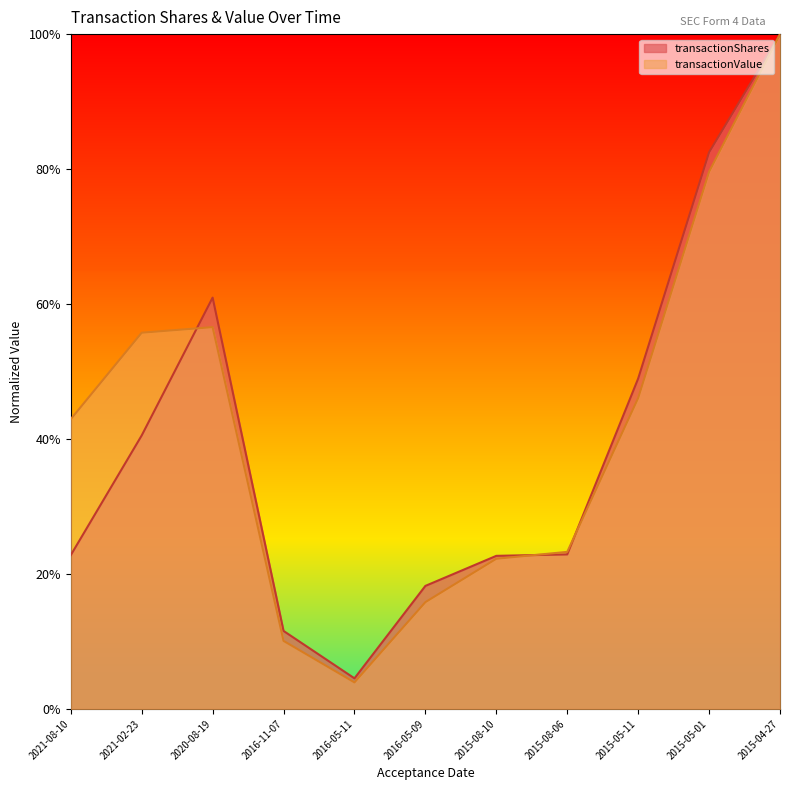

List the labels in order of transactionShares value, largest first.

2015-04-27, 2015-05-01, 2020-08-19, 2015-05-11, 2021-02-23, 2015-08-06, 2021-08-10, 2015-08-10, 2016-05-09, 2016-11-07, 2016-05-11